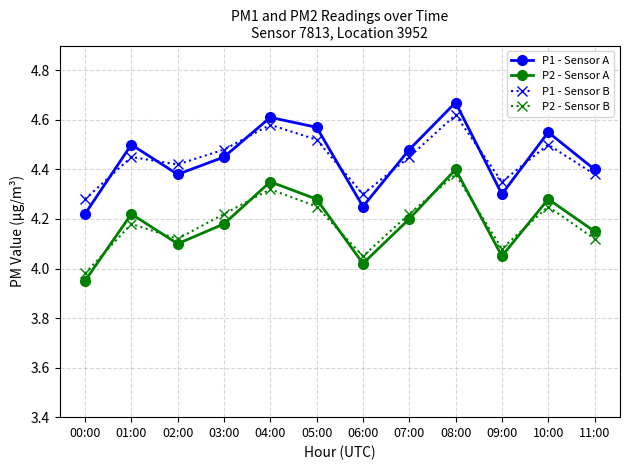

Which category has the highest value across all series?

08:00